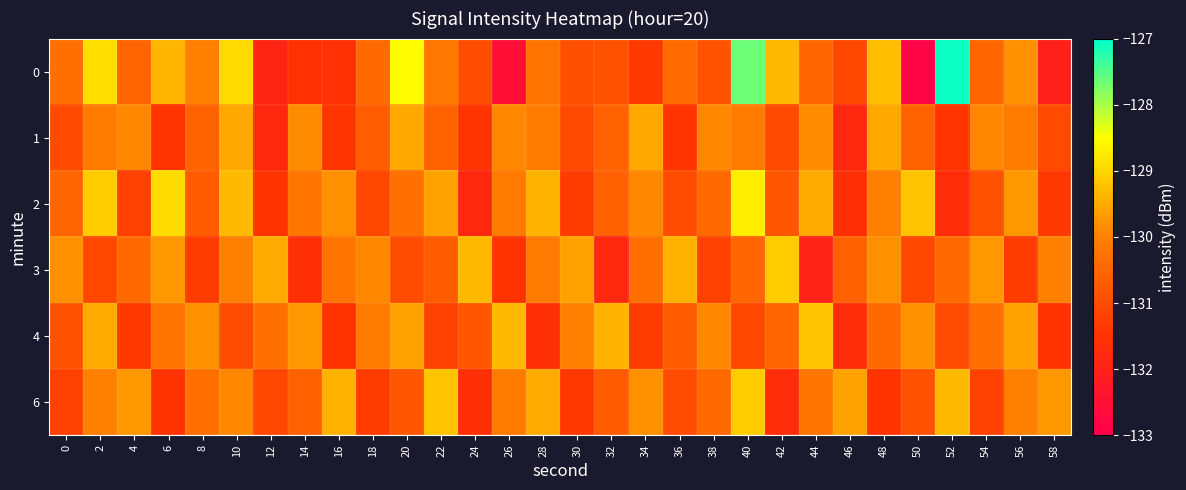

List the series in order of their peak value, lowest first.

1, 4, 3, 6, 2, 0